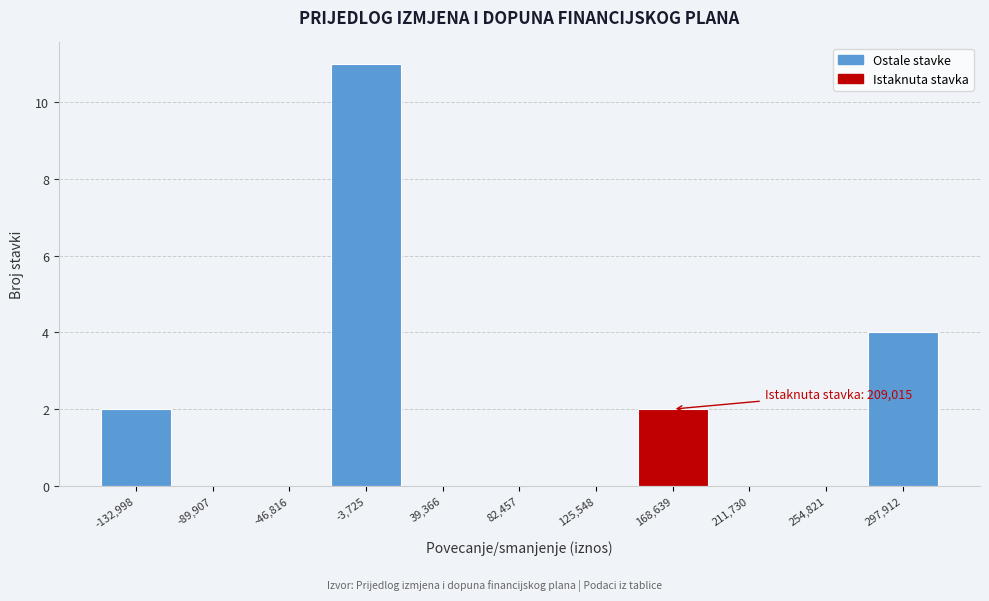

Reading left to right, transcribe all the data shown in this chart.

-132,998=2	-89,907=0	-46,816=0	-3,725=11	39,366=0	82,457=0	125,548=0	168,639=2	211,730=0	254,821=0	297,912=4